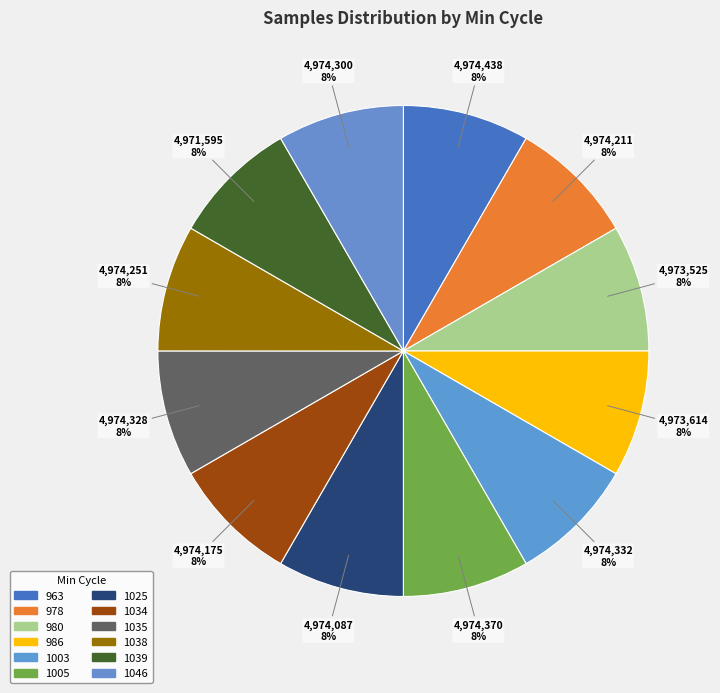

How many segments does this pie chart have?

12